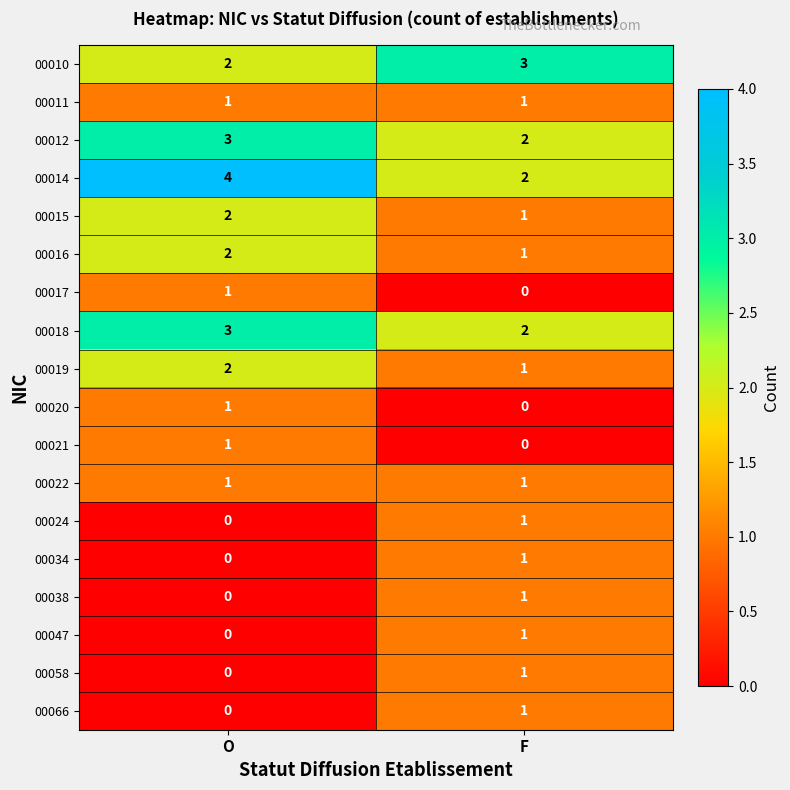

Where is 00012 nearest to the value 2?

F